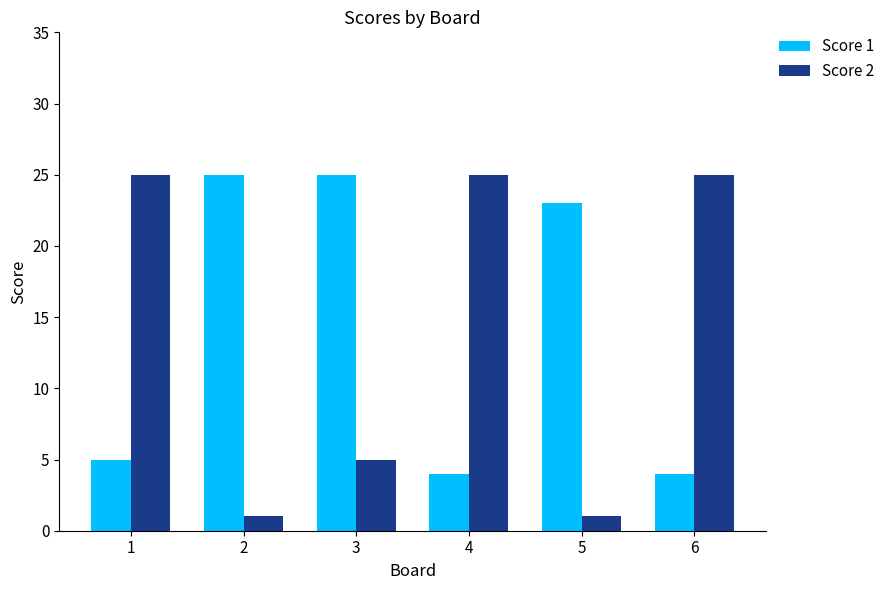

Reading left to right, list all the values displayed in this chart.

Score 1: 5	25	25	4	23	4
Score 2: 25	1	5	25	1	25